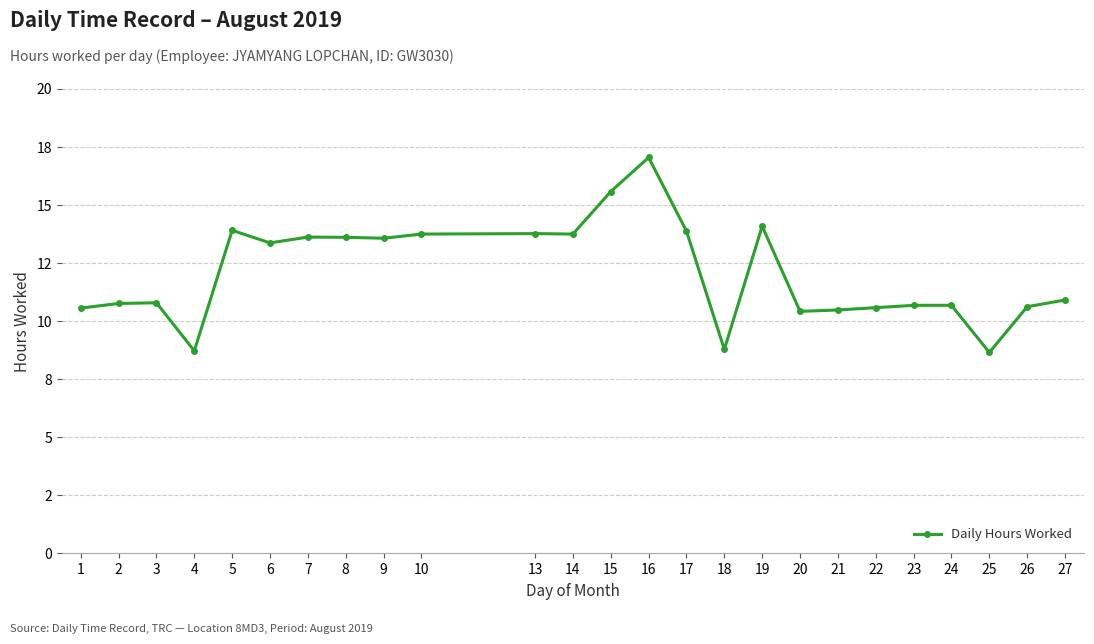

Is this an area chart (filled region under the line)?

No